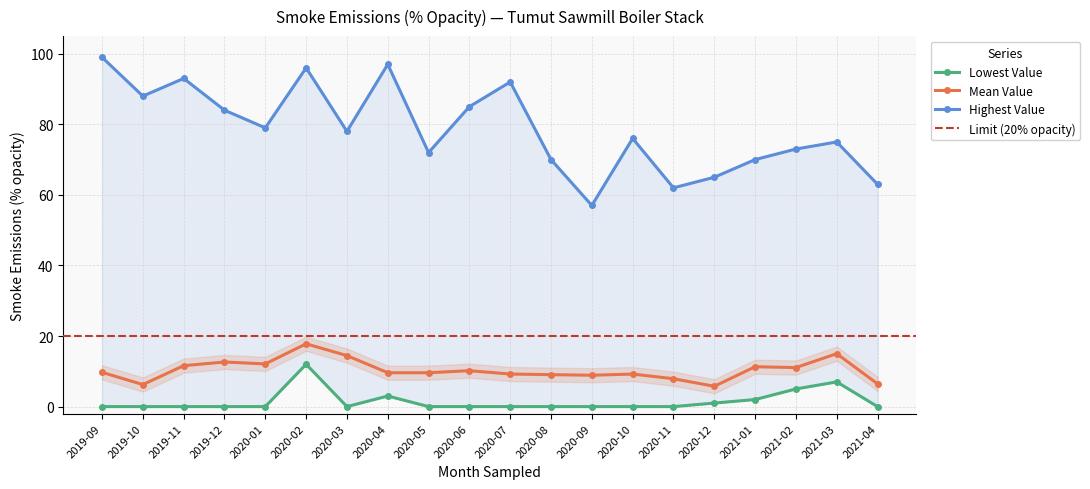

Is it true that Highest Value equals 92.0 at 2020-07?

True